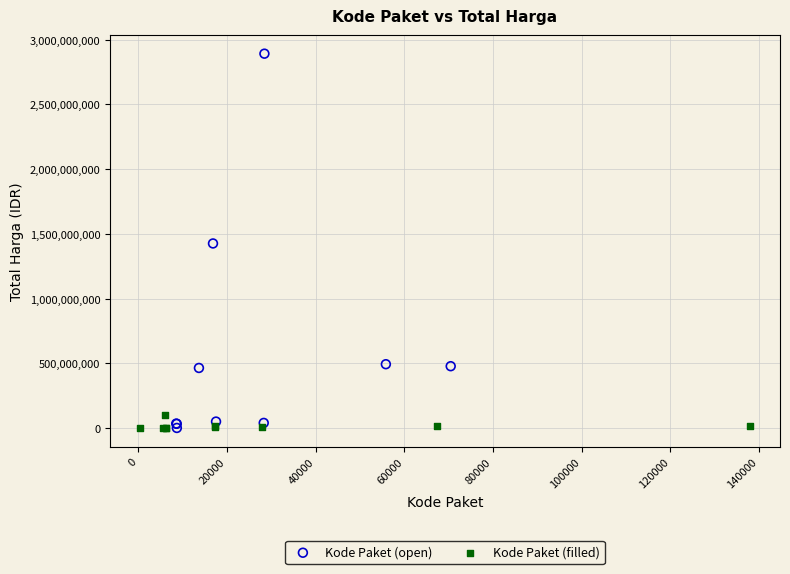

What are all the series names shown in the legend?

Kode Paket (open), Kode Paket (filled)